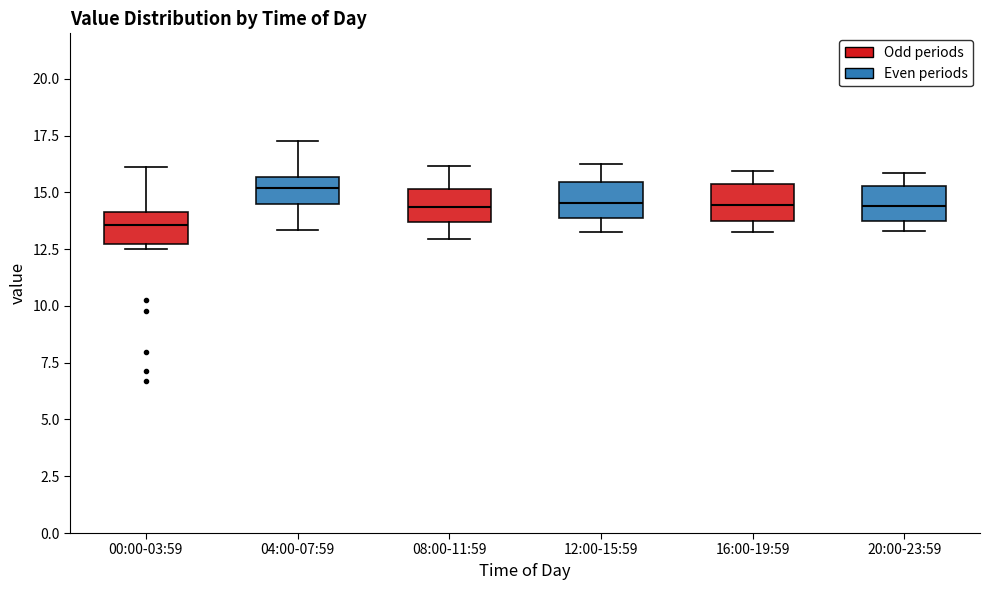

Reading left to right, read every box against the y-axis: the position of its median line, the range the box covers, and the ends of its whiskers. The values are not printed on the chart, so give them approximately, as read against the axis.

00:00-03:59: median 13.5, box 12.5 to 14.0, whiskers 12.5 (just below the box's lower edge) to 16.0
04:00-07:59: median 15.0, box 14.5 to 15.5, whiskers 13.5 to 17.5
08:00-11:59: median 14.5, box 13.5 to 15.0, whiskers 13.0 to 16.0
12:00-15:59: median 14.5, box 14.0 to 15.5, whiskers 13.5 to 16.5
16:00-19:59: median 14.5, box 13.5 to 15.5, whiskers 13.5 (just below the box's lower edge) to 16.0
20:00-23:59: median 14.5, box 13.5 to 15.5, whiskers 13.5 (just below the box's lower edge) to 16.0